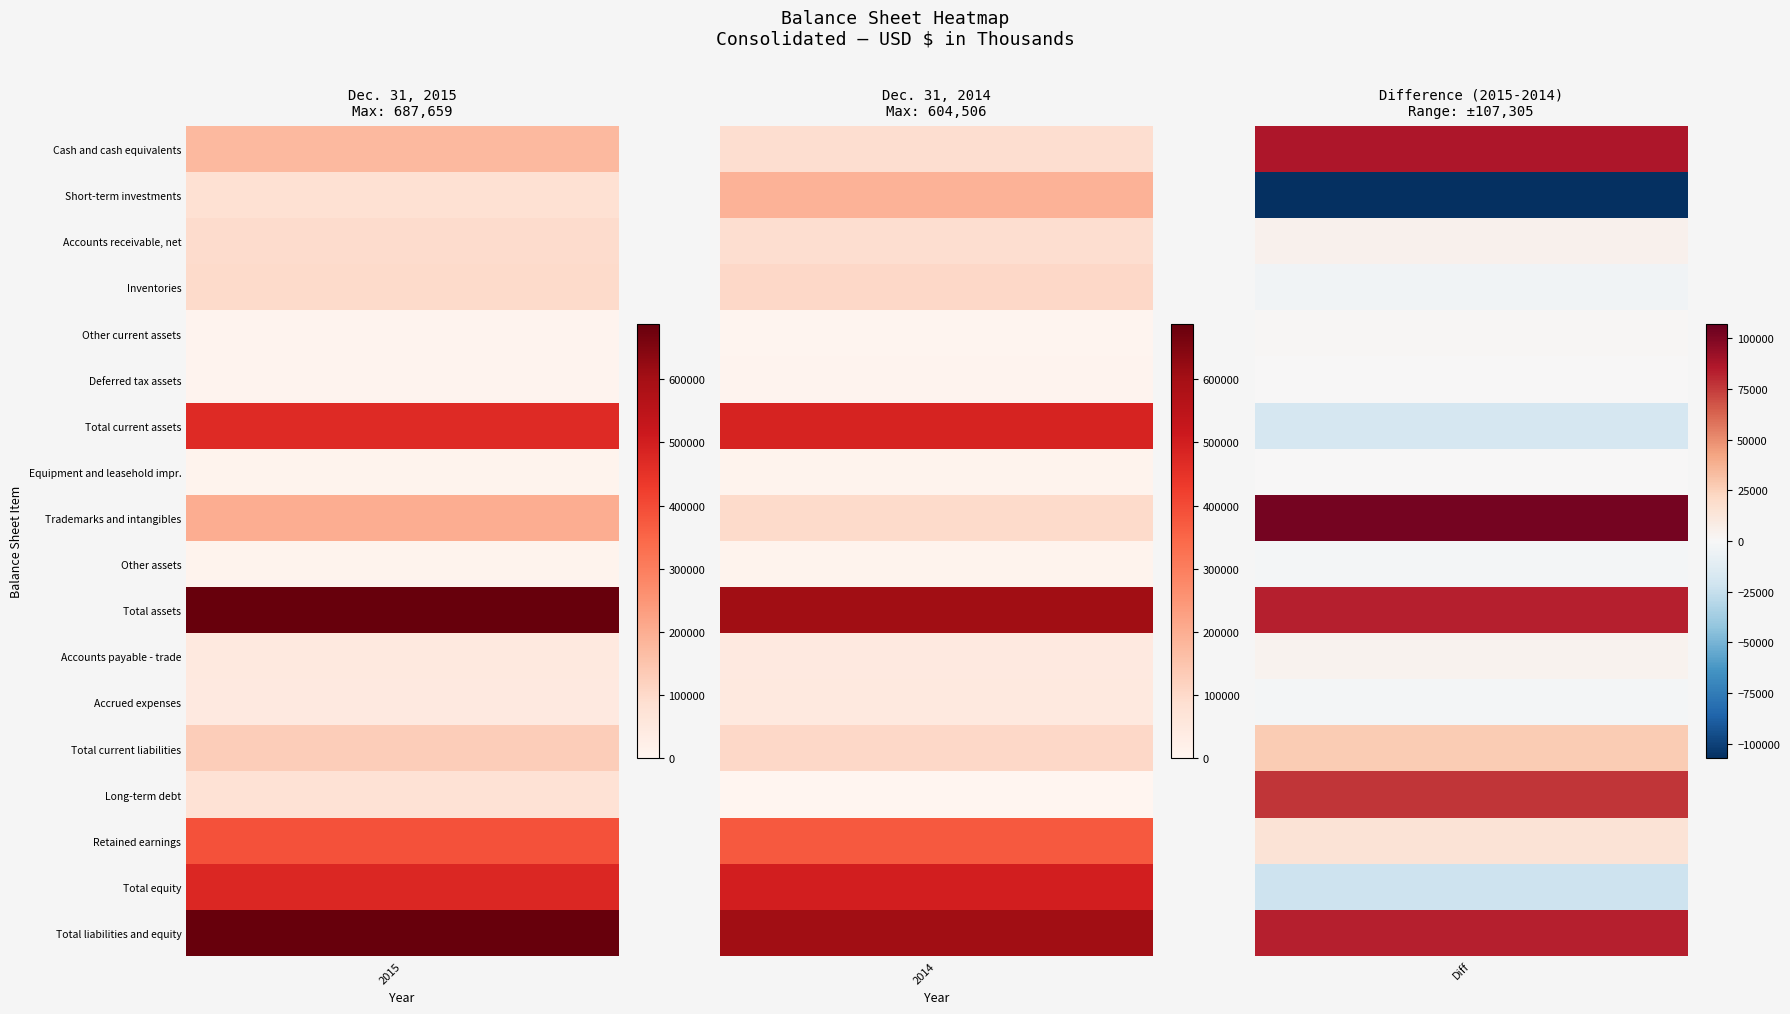

Reading left to right, extract all data points from this chart.

Cash and cash equivalents: 0=176967	1=90138
Short-term investments: 0=82847	1=190152
Accounts receivable, net: 0=95082	1=90124
Inventories: 0=98346	1=102326
Other current assets: 0=5811	1=4504
Deferred tax assets: 0=7182	1=6848
Total current assets: 0=468757	1=486563
Equipment and leasehold impr.: 0=9333	1=9187
Trademarks and intangibles: 0=201335	1=98531
Other assets: 0=8234	1=10225
Total assets: 0=687659	1=604506
Accounts payable - trade: 0=50636	1=46646
Accrued expenses: 0=46890	1=49194
Total current liabilities: 0=131083	1=103628
Long-term debt: 0=76443	1=0
Retained earnings: 0=388434	1=374121
Total equity: 0=476387	1=498724
Total liabilities and equity: 0=687659	1=604506